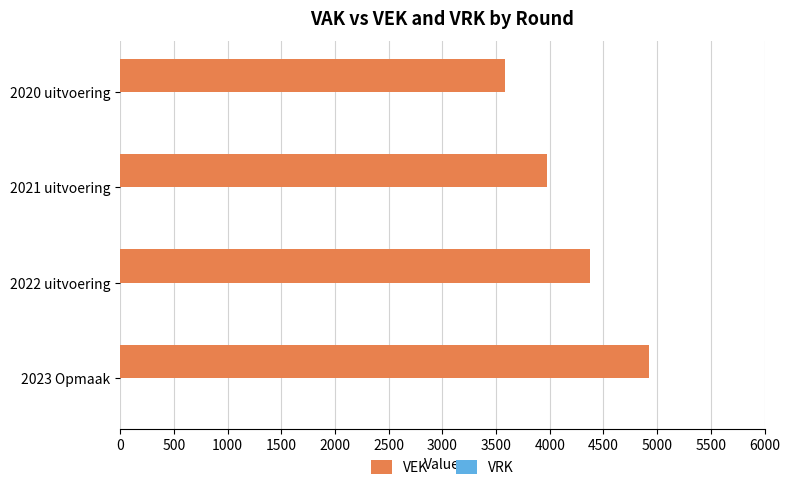

Rank the categories by value from highest to lowest.

2023 Opmaak, 2022 uitvoering, 2021 uitvoering, 2020 uitvoering